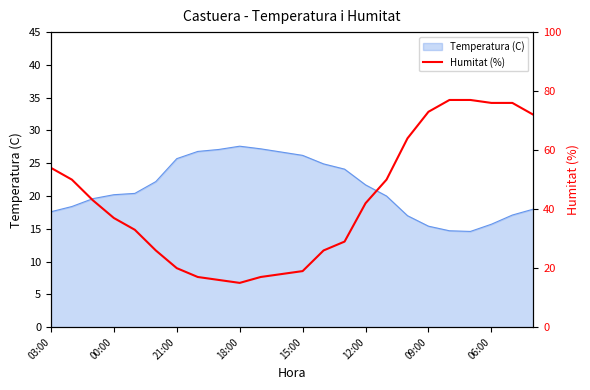

How many categories are shown in the chart?

24